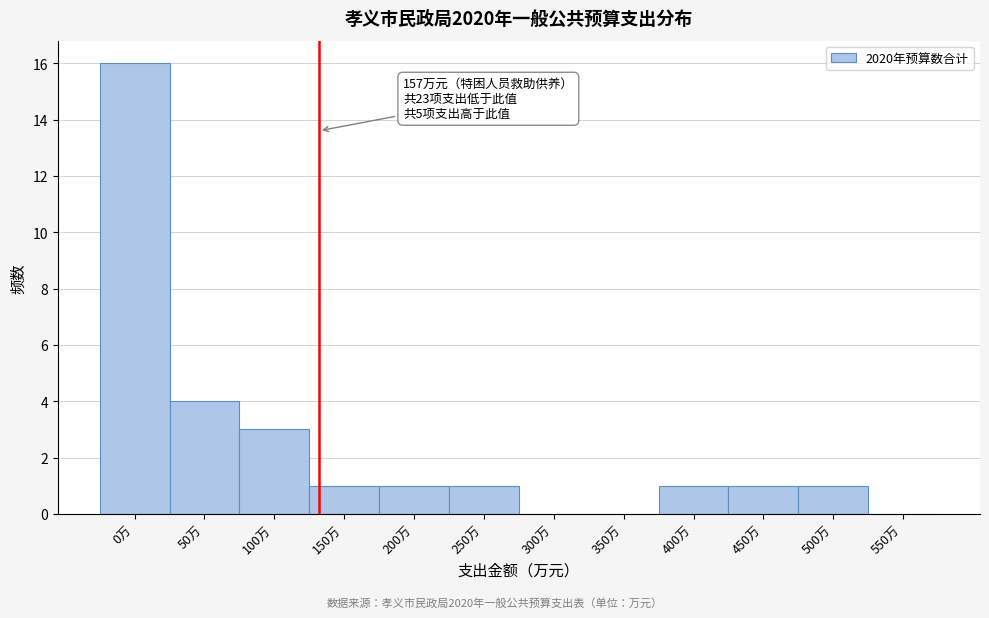

Reading right to left, list all the values displayed in this chart.

550万=0	500万=1	450万=1	400万=1	350万=0	300万=0	250万=1	200万=1	150万=1	100万=3	50万=4	0万=16